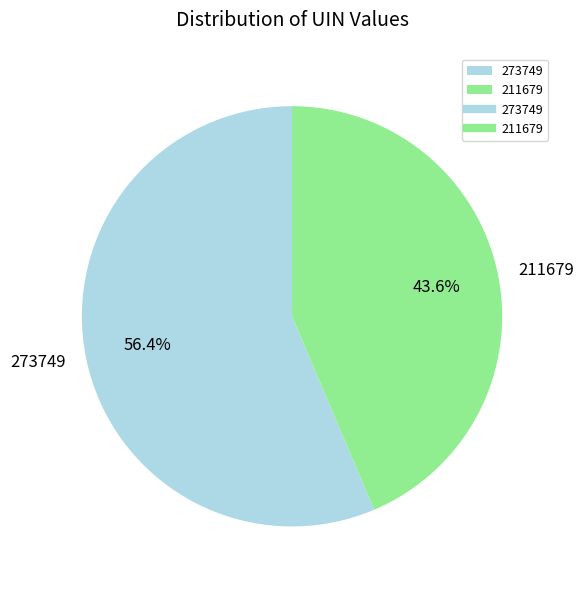

How many slices are in this pie chart?

2